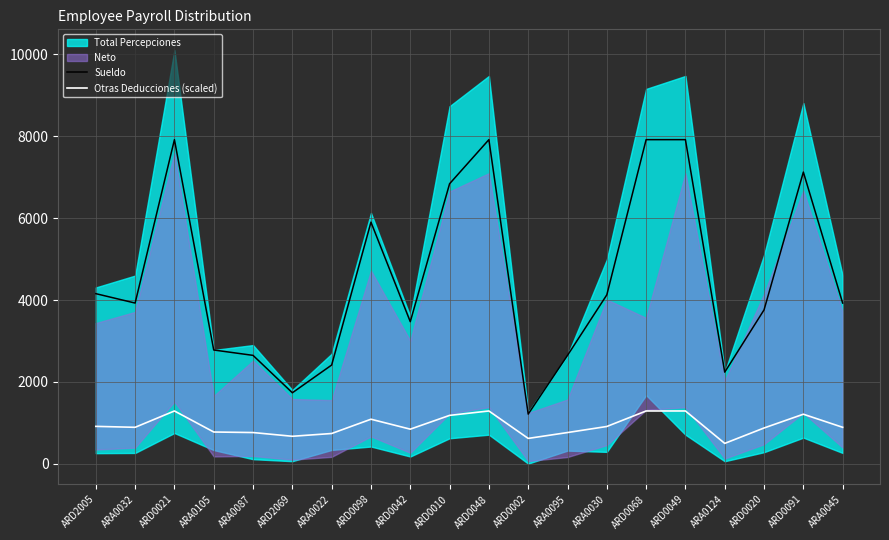

Where is the first local maximum for Otras Deducciones (scaled)?

ARD0021